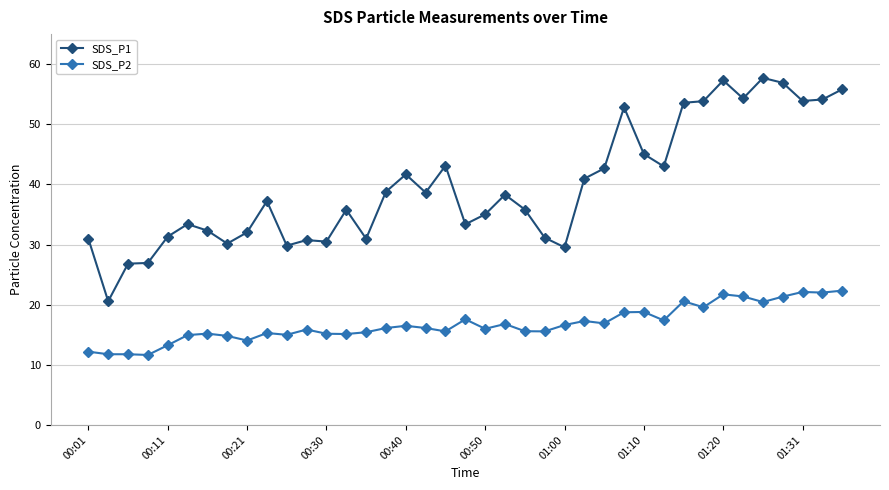

Does the chart have visible grid lines?

Yes